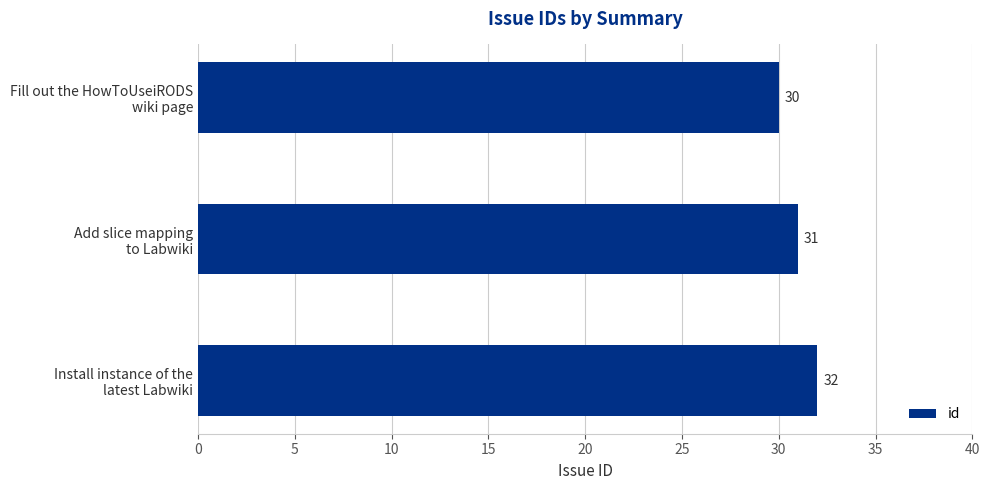

Reading top to bottom, extract all data points from this chart.

30	31	32